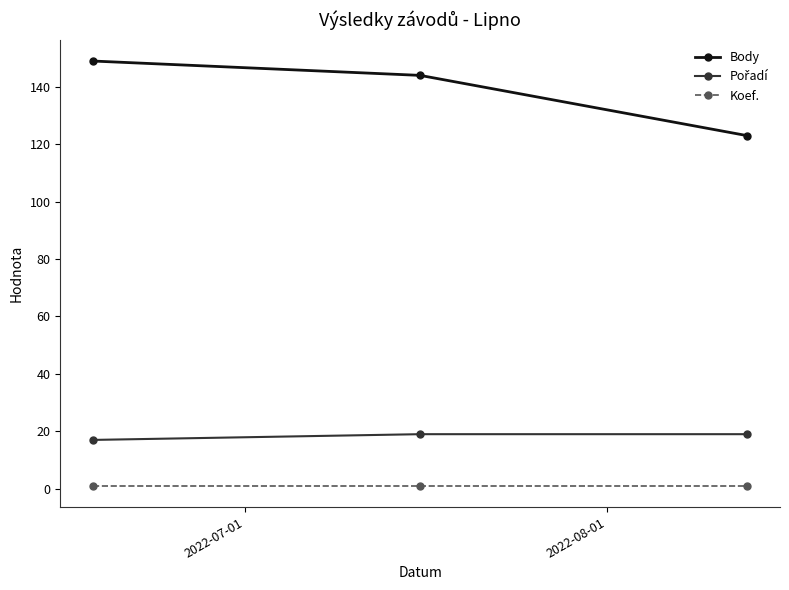

Which series has the largest total across all categories?

Body